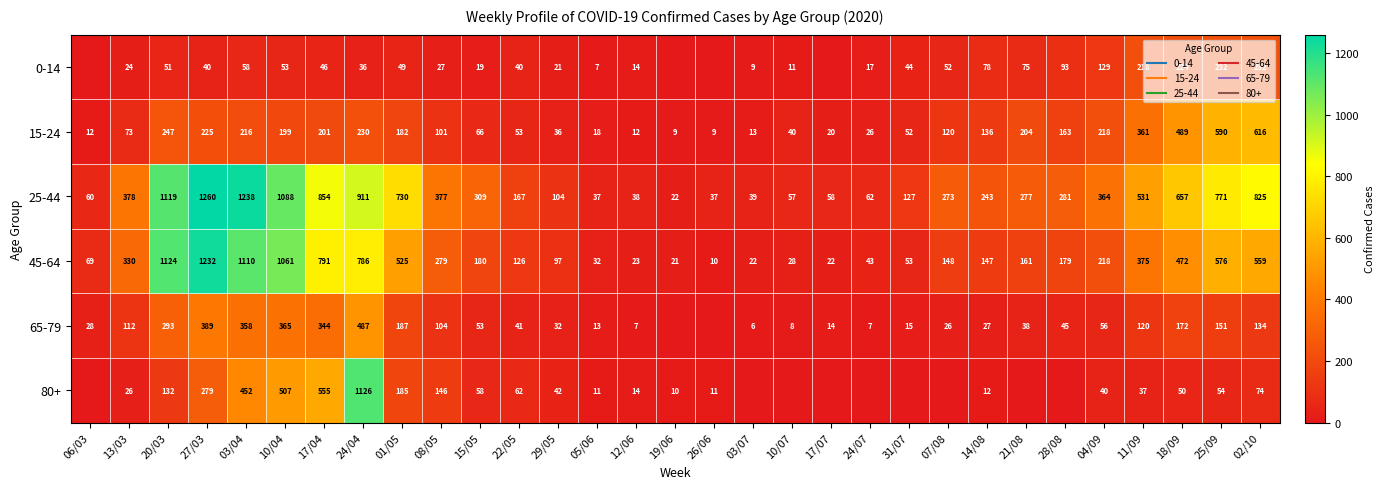

Count the number of categories in the chart.

31